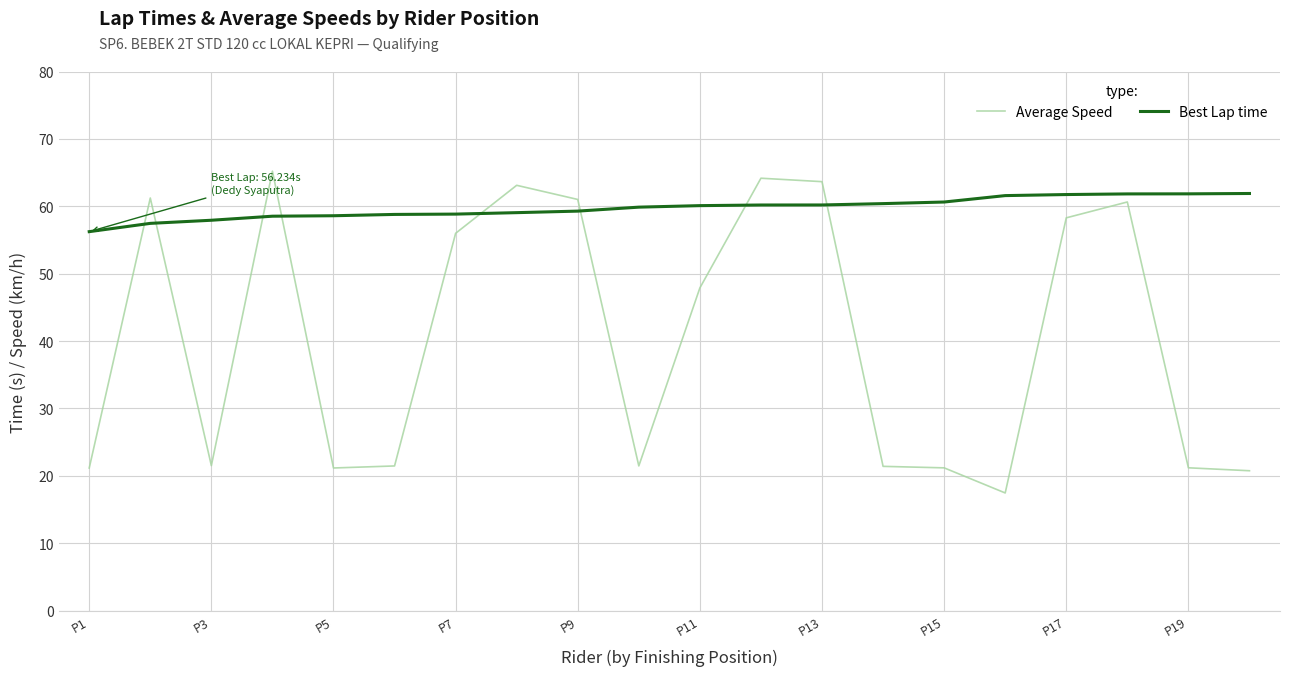

True or false: Best Lap time and Average Speed cross at least once.

True